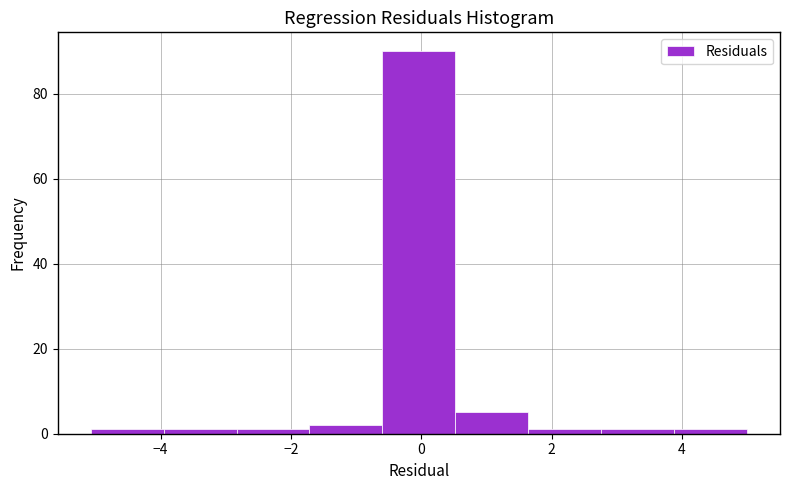

Reading left to right, list every bar in this chart as the range it spans on the x-axis followed by its height. Neither the bar edges nor the heights are printed on the chart, so give them approximately, as read against the axes.

-5.0 to -4.0: under 2
-4.0 to -2.8: under 2
-2.8 to -1.8: under 2
-1.8 to -0.6: 2
-0.6 to 0.6: 90
0.6 to 1.6: 6
1.6 to 2.8: under 2
2.8 to 3.8: under 2
3.8 to 5.0: under 2